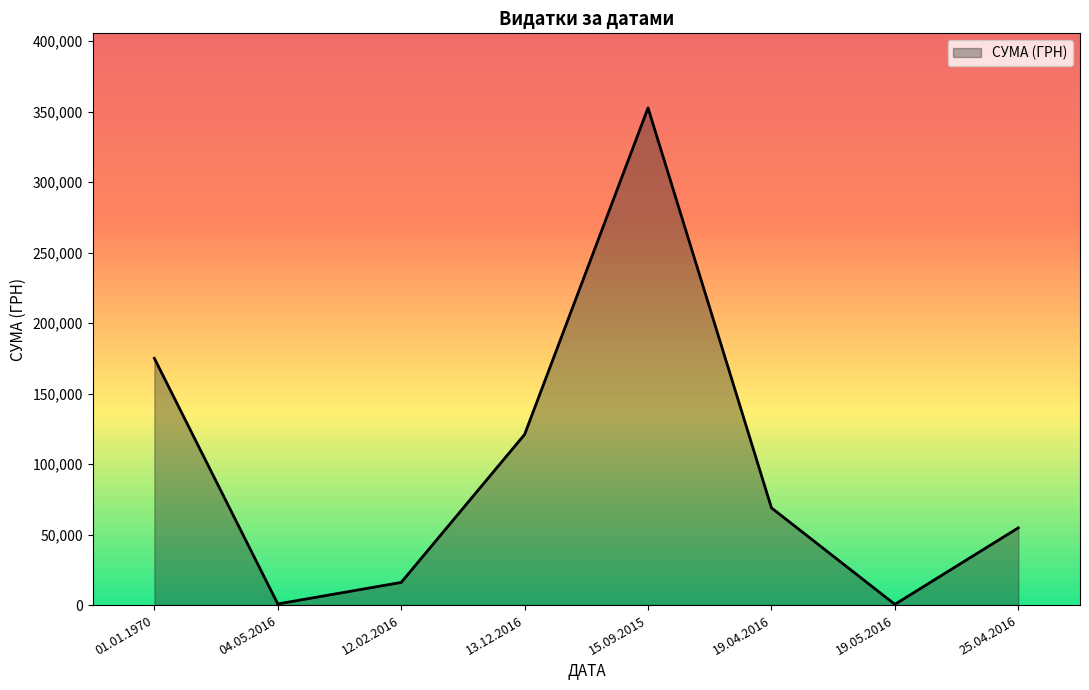

What is the sum of the values at 19.04.2016 and 01.01.1970?

243956.8